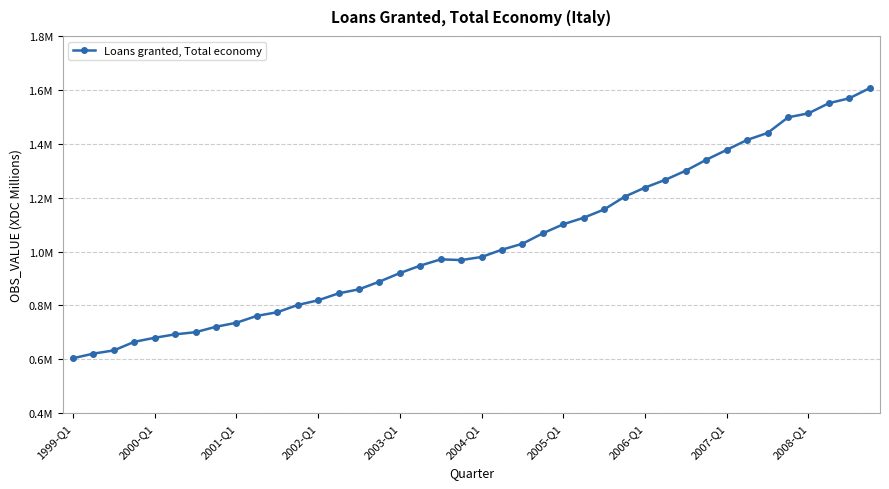

Is this an area chart (filled region under the line)?

No